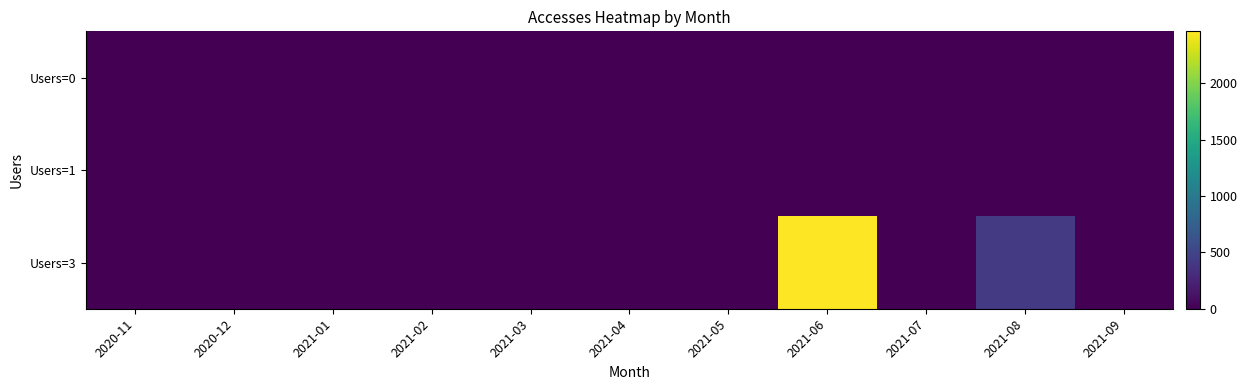

Reading right to left, list all the values displayed in this chart.

Users=0: 2021-09=0	2021-08=0	2021-07=0	2021-06=0	2021-05=0	2021-04=0	2021-03=0	2021-02=0	2021-01=0	2020-12=0	2020-11=0
Users=1: 2021-09=0	2021-08=0	2021-07=9	2021-06=0	2021-05=0	2021-04=0	2021-03=1	2021-02=0	2021-01=5	2020-12=0	2020-11=1
Users=3: 2021-09=3	2021-08=417	2021-07=0	2021-06=2463	2021-05=0	2021-04=0	2021-03=0	2021-02=0	2021-01=0	2020-12=0	2020-11=0